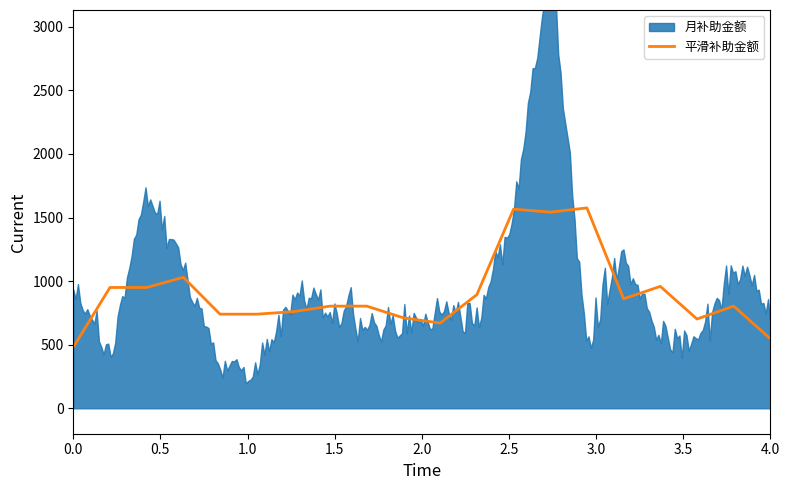

What is the highest value of the 平滑补助金额 series?

1575.7